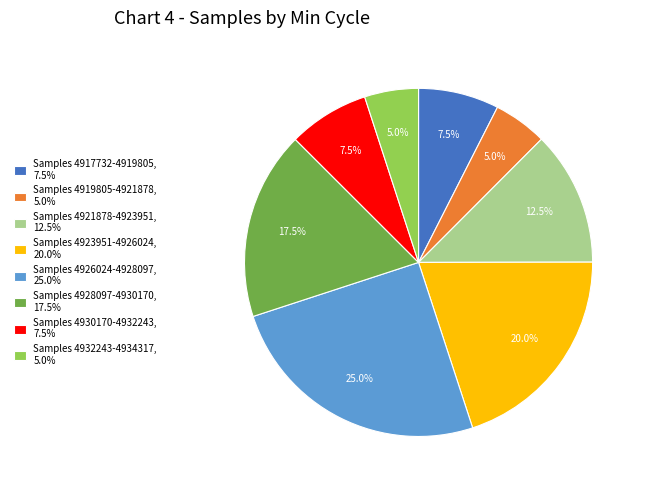

Which category has the biggest portion of the pie?

Samples 4926024-4928097, 25.0%